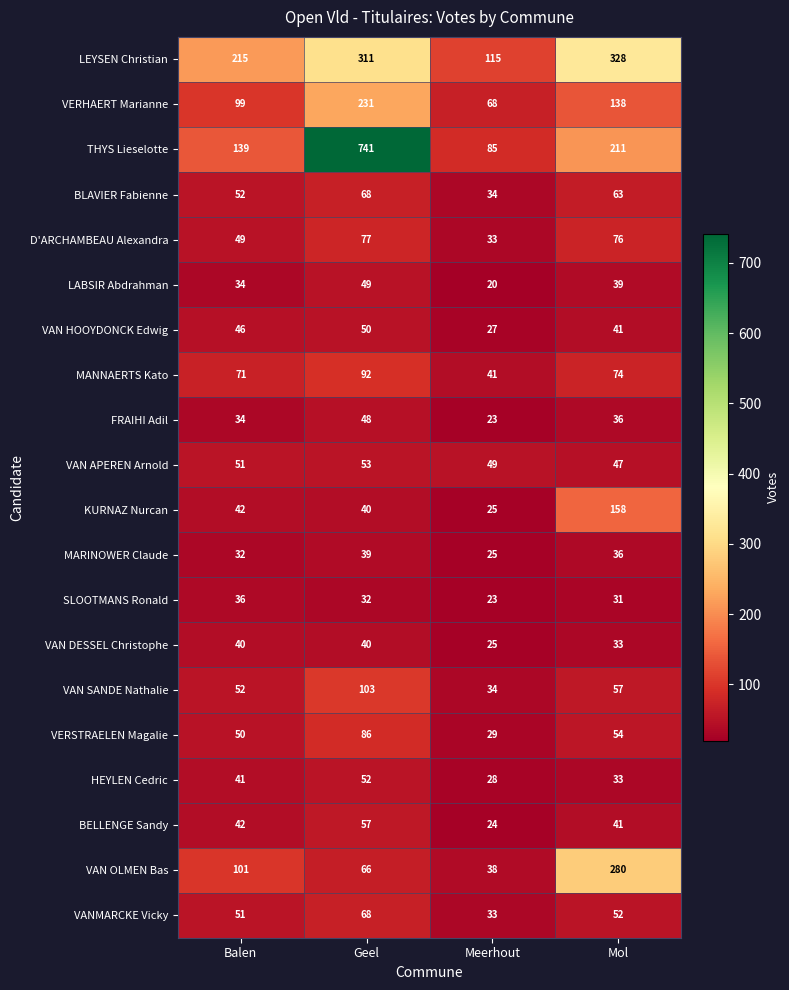

Rank the categories by THYS Lieselotte value from lowest to highest.

Meerhout, Balen, Mol, Geel